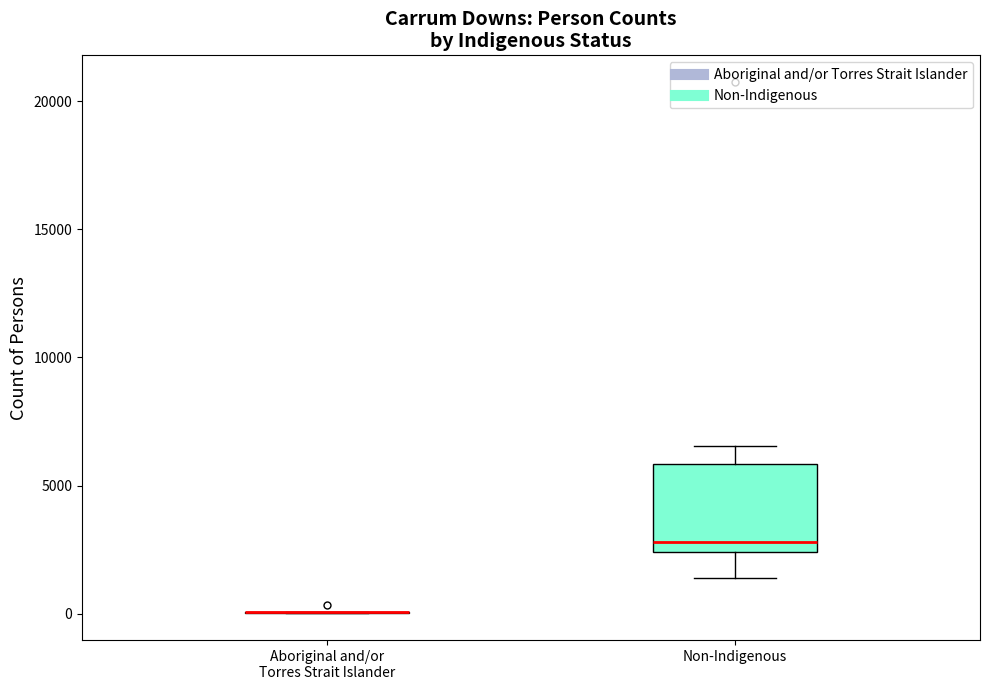

Comparing the boxes themselves (not the whiskers), which one is the tallest?

Non-Indigenous